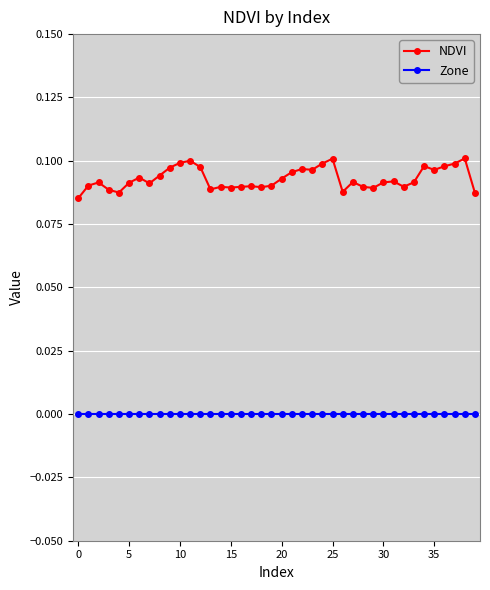

Does the chart have visible grid lines?

Yes